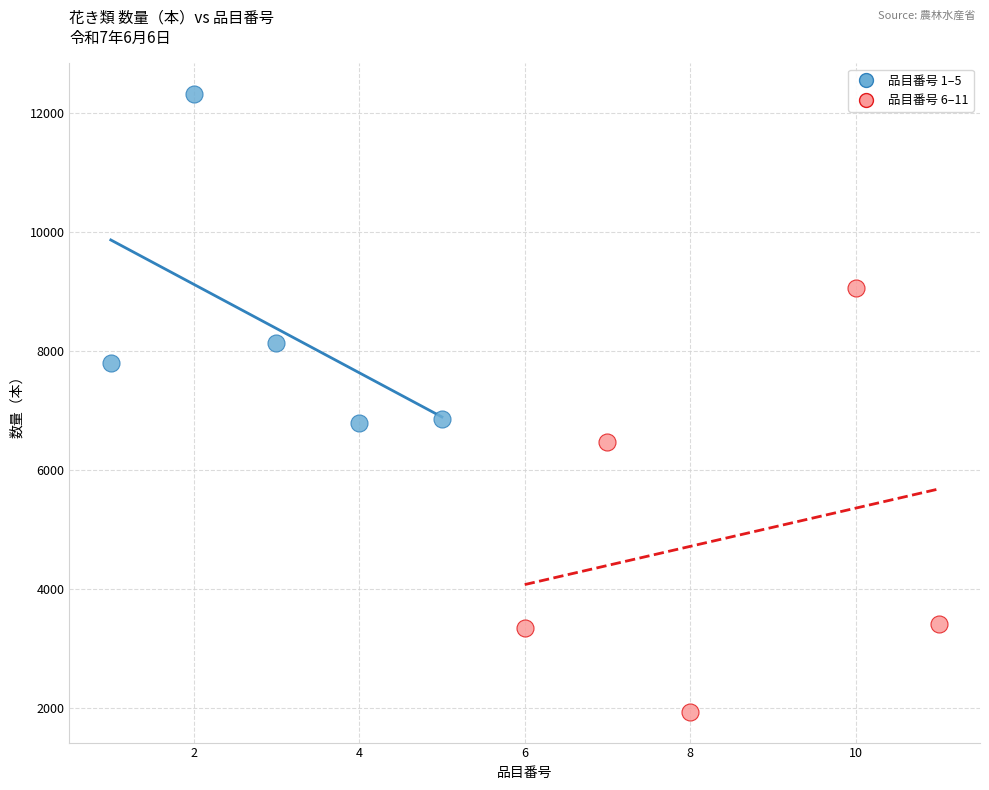

Which series has the widest spread of Y values?

品目番号 6–11